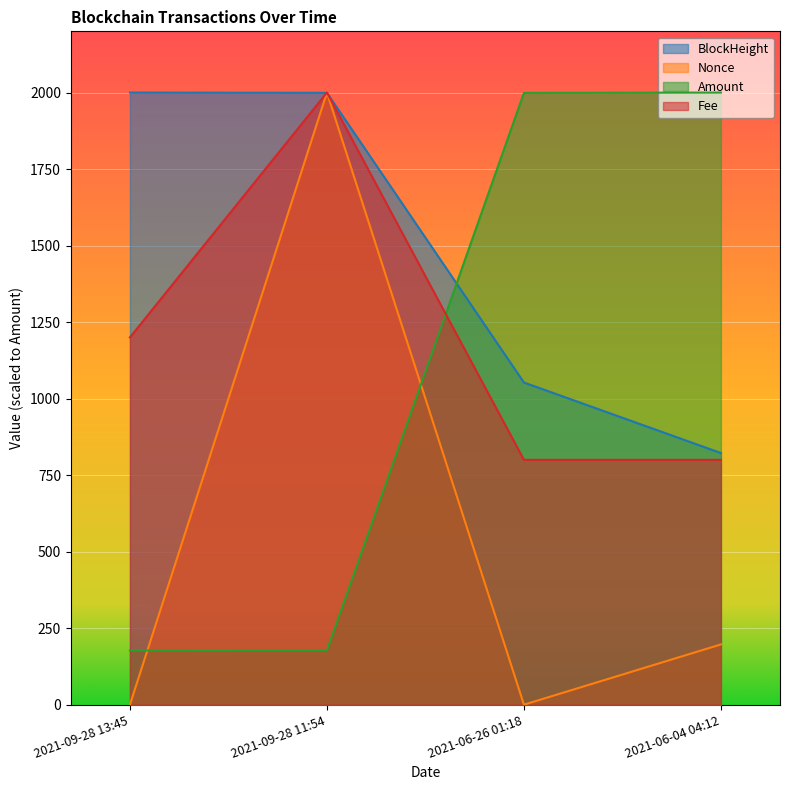

What are all the series names shown in the legend?

BlockHeight, Nonce, Amount, Fee